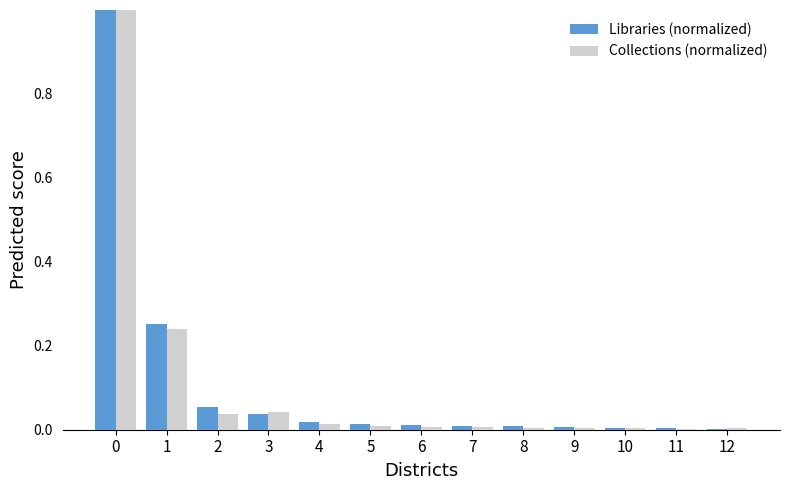

True or false: Libraries (normalized) has a value of 0.0 at 9.

True